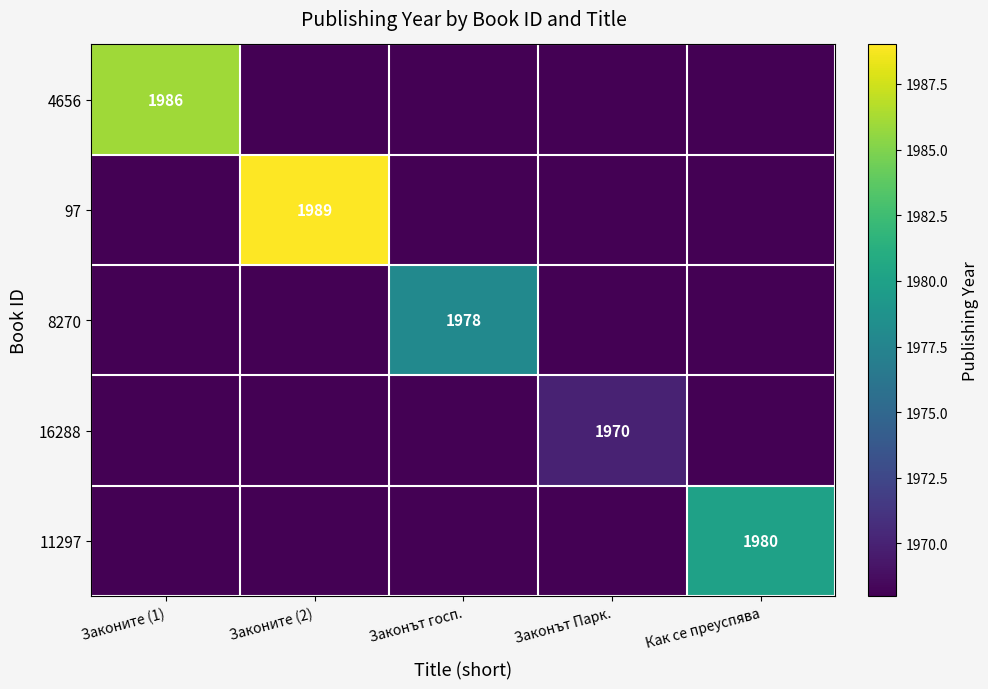

True or false: 97 has a value of 1989 at Законите (2).

True